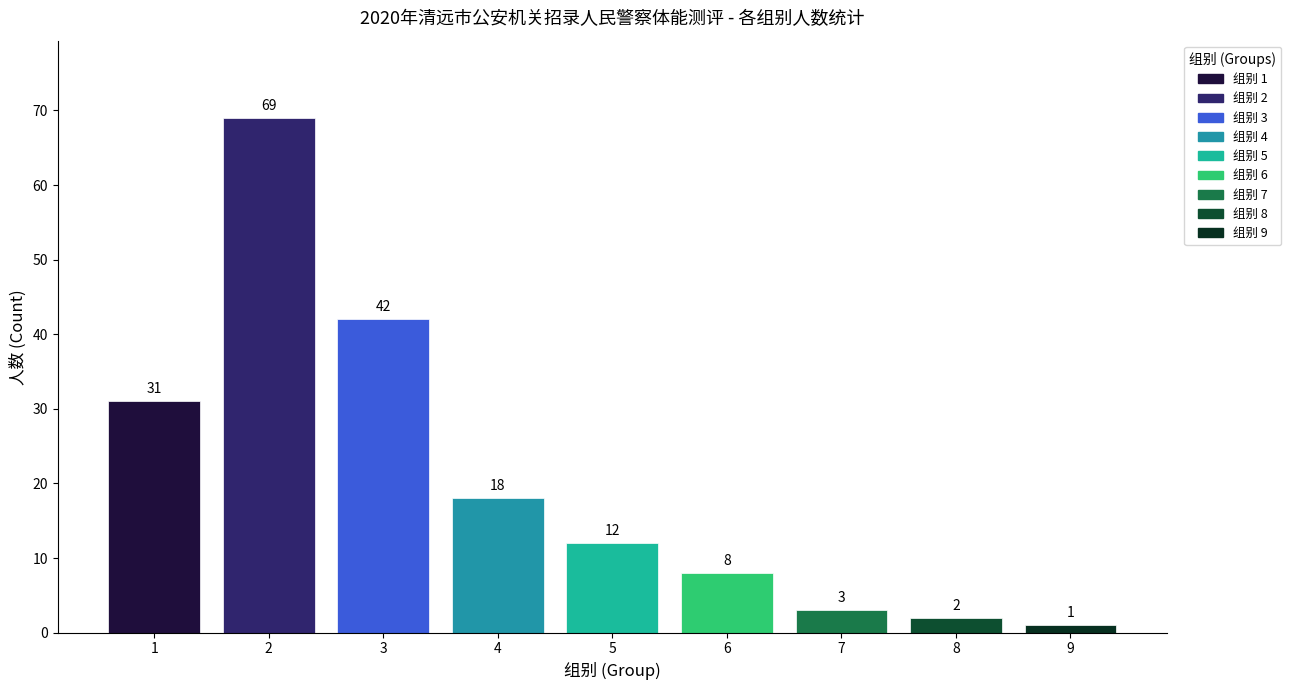

What is the minimum value shown in the chart?

1